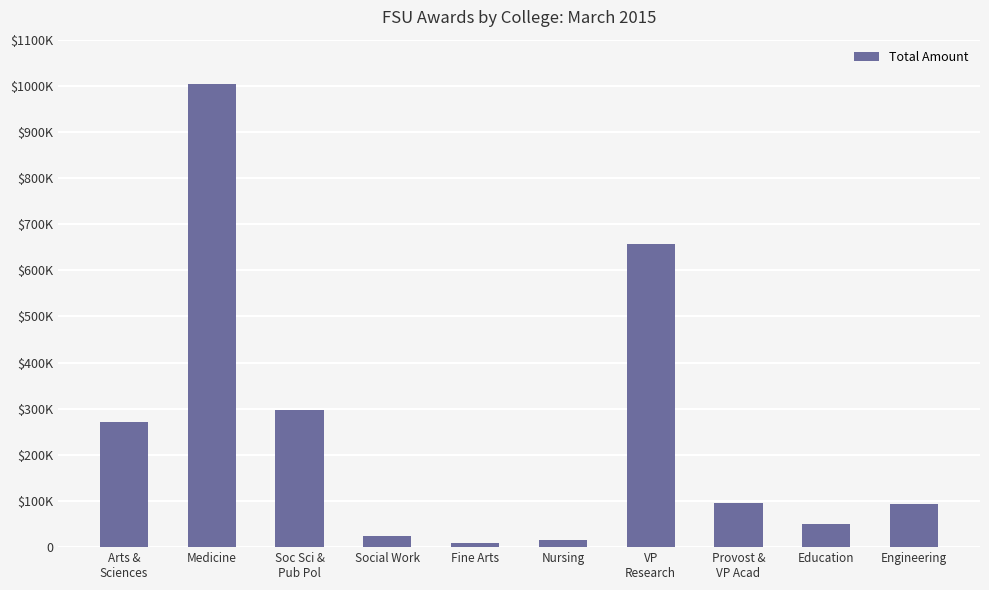

Does the chart contain any negative values?

No